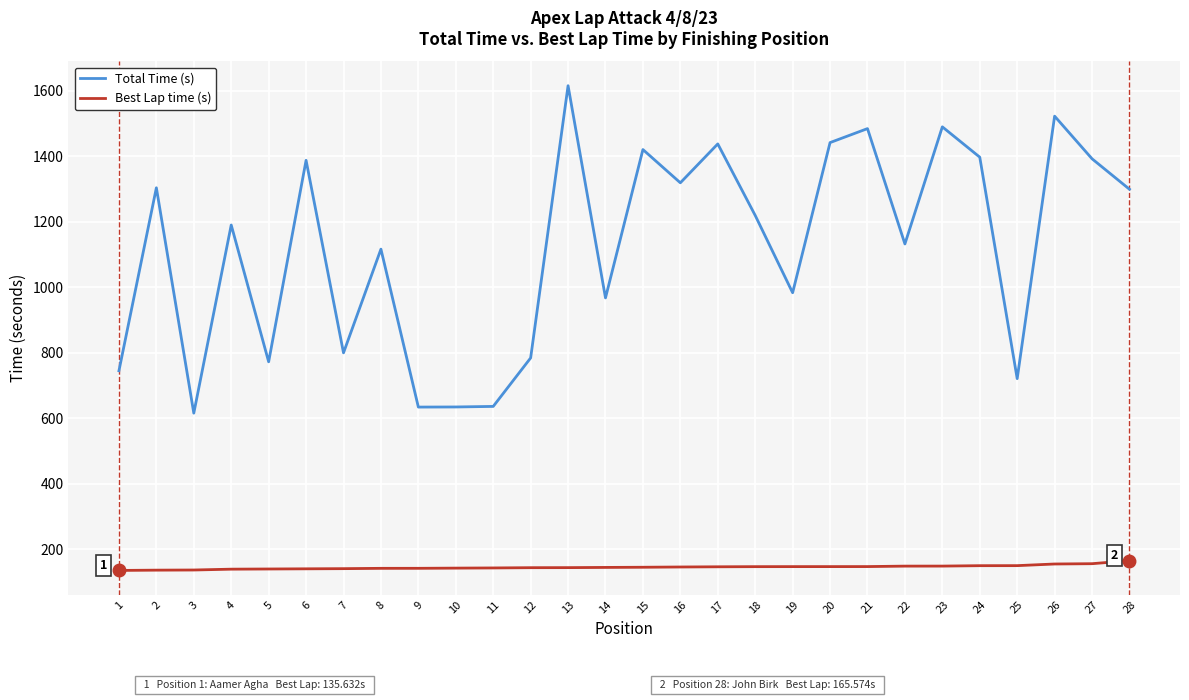

Between 9 and 20, which series saw the biggest shift?

Total Time (s)